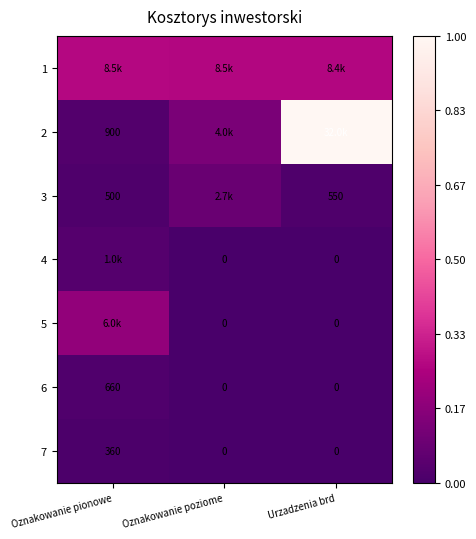

How many values in the 6 series exceed 0?

1